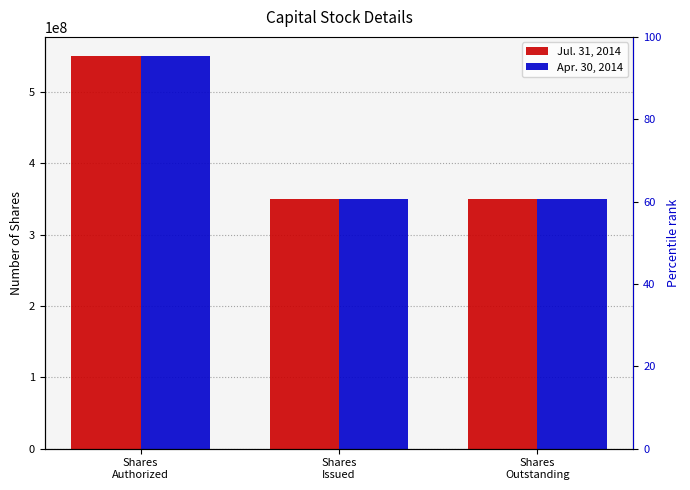

Between Shares
Outstanding and Shares
Issued, which is larger?

Shares
Outstanding